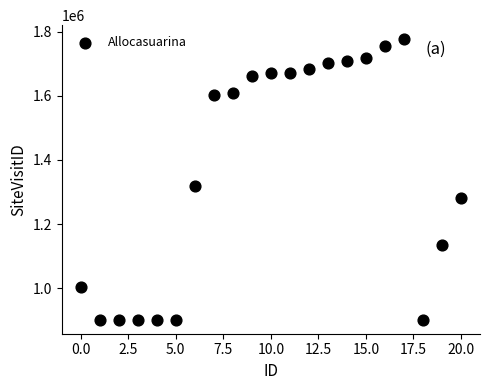

What Y value in the scatter plot is closest to 1339085?

1319920